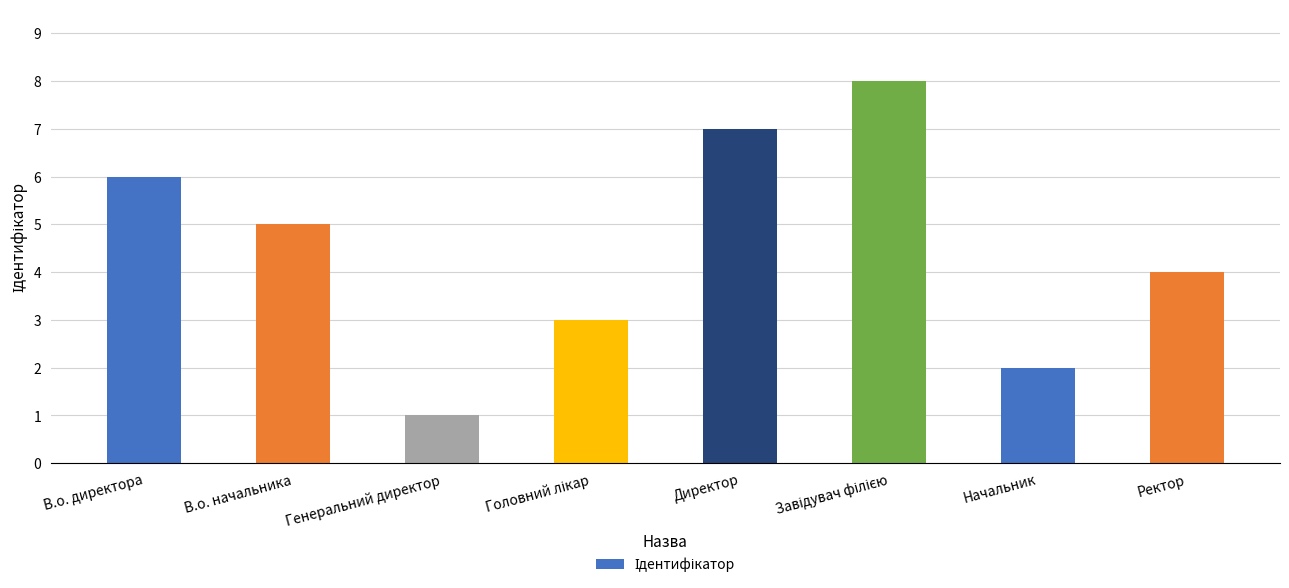

Is it true that the value at Начальник is 1?

False